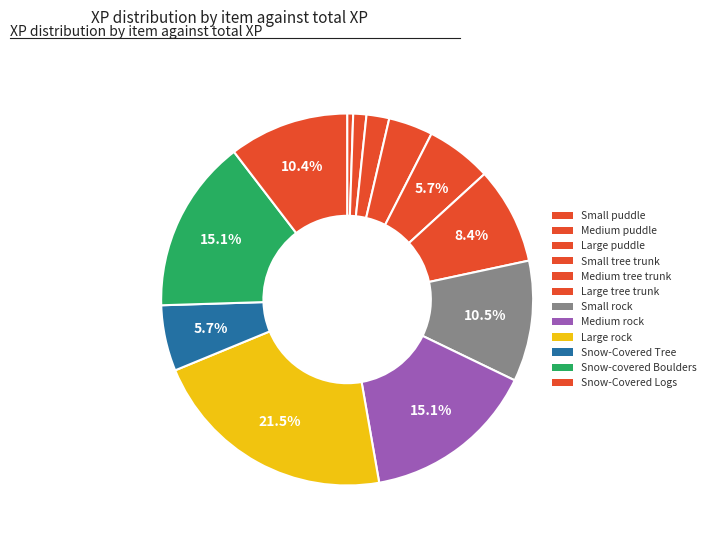

Is it true that Small puddle is 1% of the pie?

True